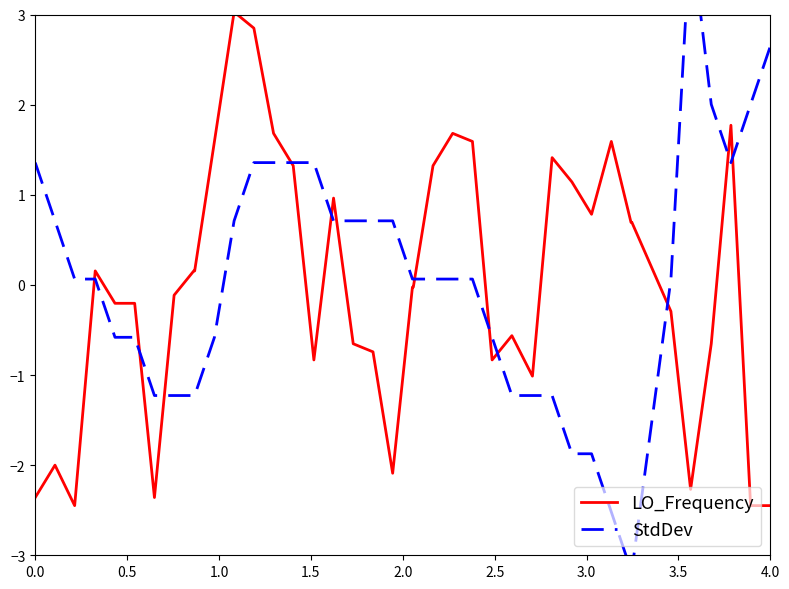

After their last crossing, which series has the higher values: StdDev or LO_Frequency?

StdDev